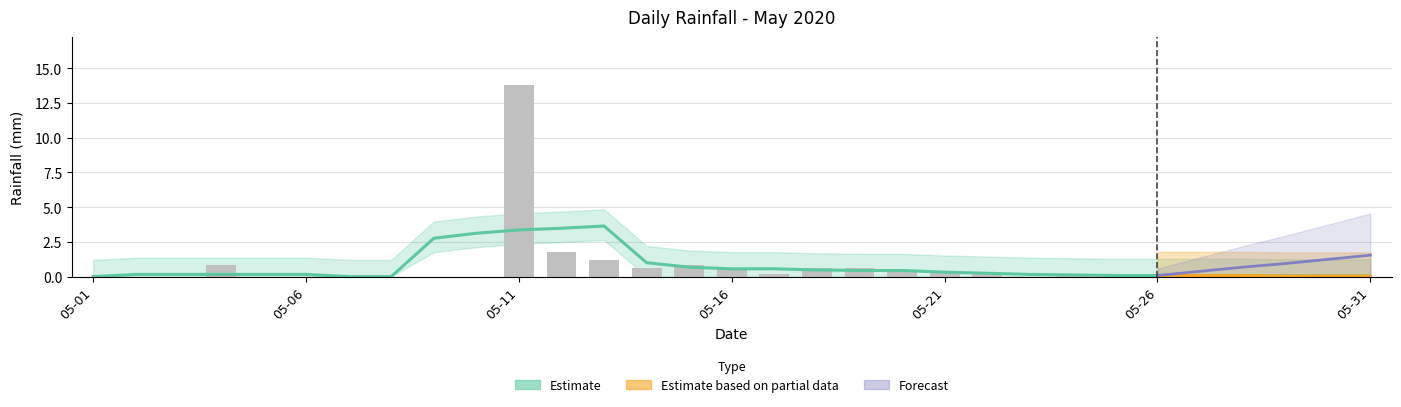

At which label is the value closest to 6?

2020-05-12